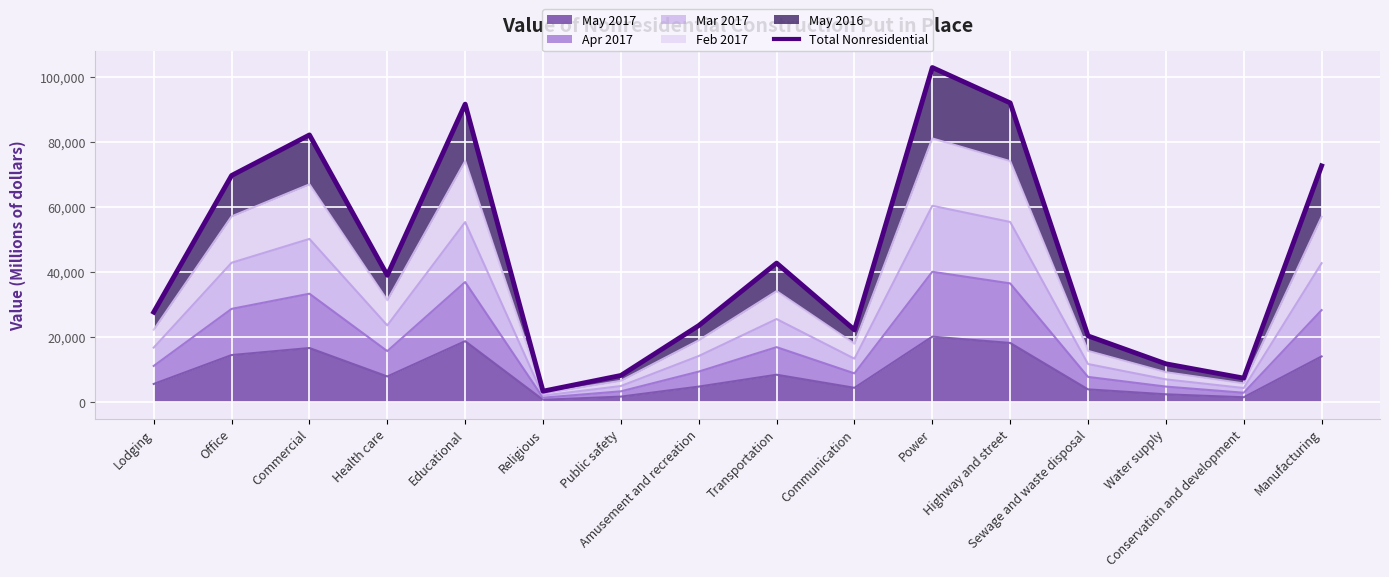

Reading right to left, extract all data points from this chart.

72642.4	7328.4	11733.6	20322.8	92021.0	102902.8	22175.2	42724.2	23504.4	8154.0	3317.2	91641.8	38980.0	82164.0	69678.4	27640.6